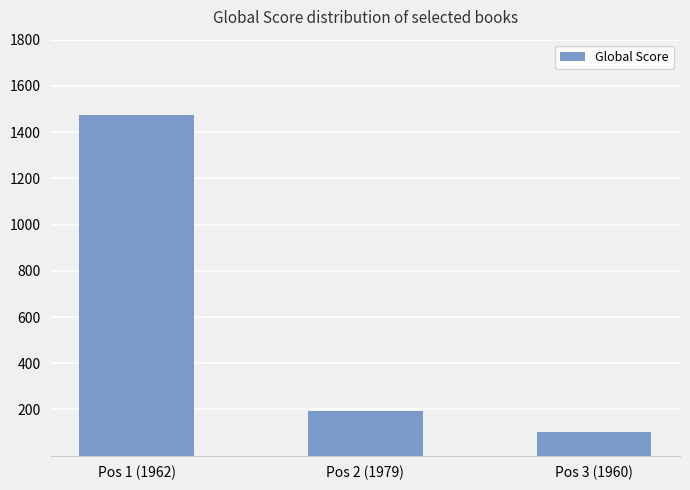

List the labels in order of value, largest first.

Pos 1 (1962), Pos 2 (1979), Pos 3 (1960)